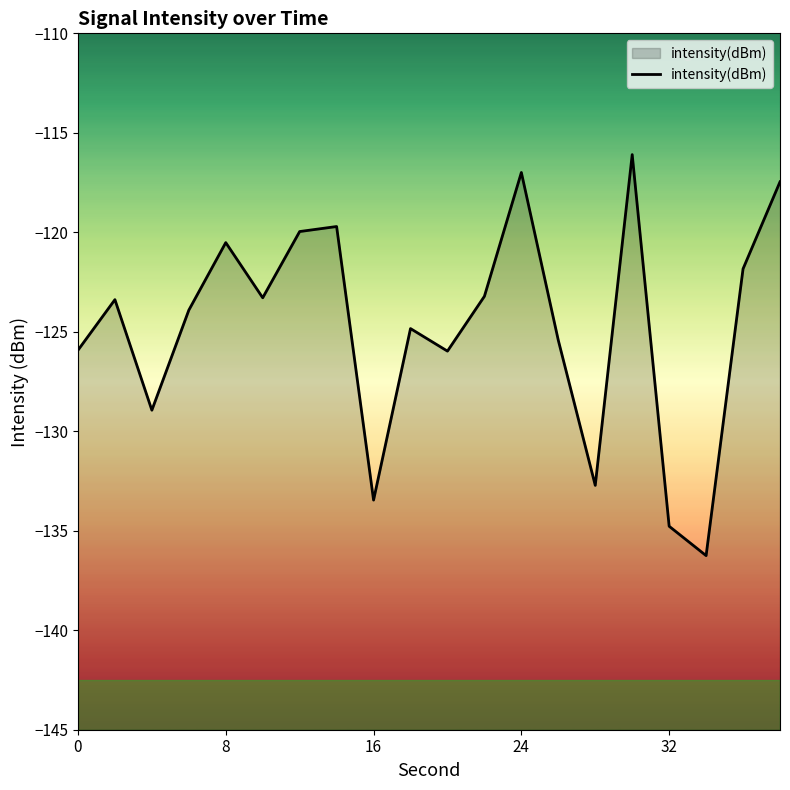

Is it true that the value at 32 is -134.8?

True